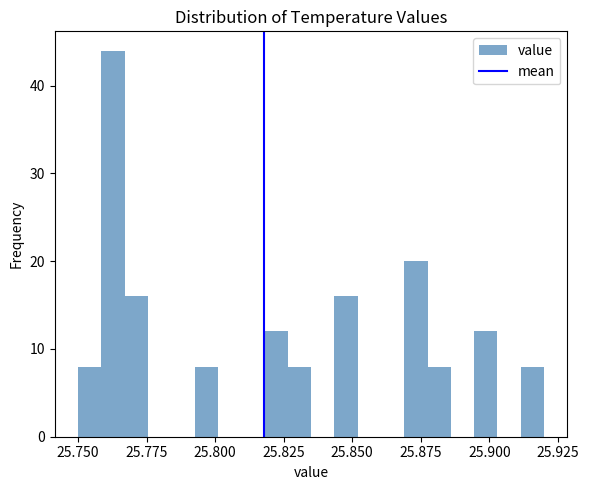

Around what value on the x-axis is the tallest bar? Give the approximate position of its centre, as read against the axis.

25.765